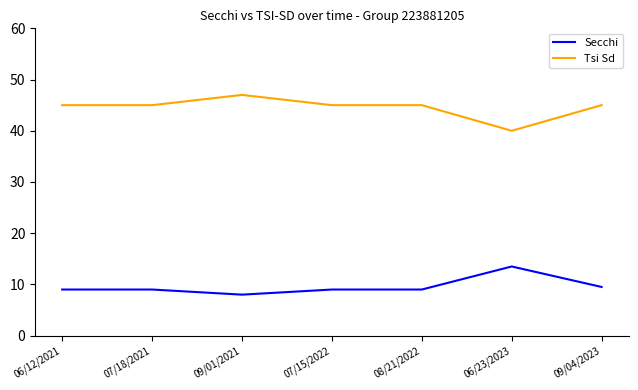

What is the sum of all Secchi values?

67.0